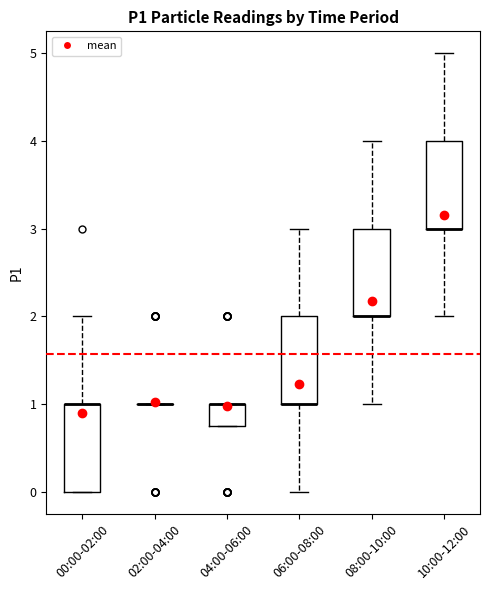

Reading left to right, transcribe this box plot: for each box, give where its median line is, the range the box spans, and where its two whiskers end, as read against the y-axis. The values are not printed on the chart, so give them approximately, as read against the axis.

00:00-02:00: median 1.0 (drawn on the box's upper edge), box 0.0 to 1.0, whiskers 0.0 to 2.0
02:00-04:00: box collapsed to a line at 1.0, whiskers 1.0 to 1.0
04:00-06:00: median 1.0 (drawn on the box's upper edge), box 0.8 to 1.0, whiskers 0.8 to 1.0
06:00-08:00: median 1.0 (drawn on the box's lower edge), box 1.0 to 2.0, whiskers 0.0 to 3.0
08:00-10:00: median 2.0 (drawn on the box's lower edge), box 2.0 to 3.0, whiskers 1.0 to 4.0
10:00-12:00: median 3.0 (drawn on the box's lower edge), box 3.0 to 4.0, whiskers 2.0 to 5.0